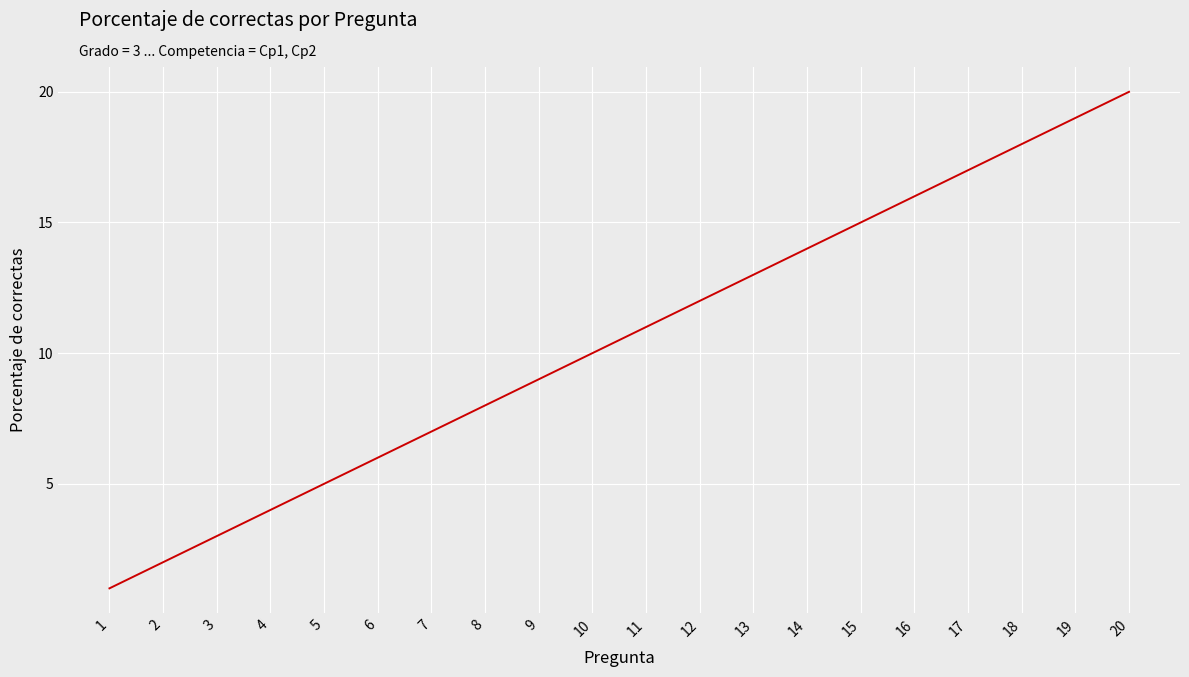

What is the change in value from 4 to 19?

+15